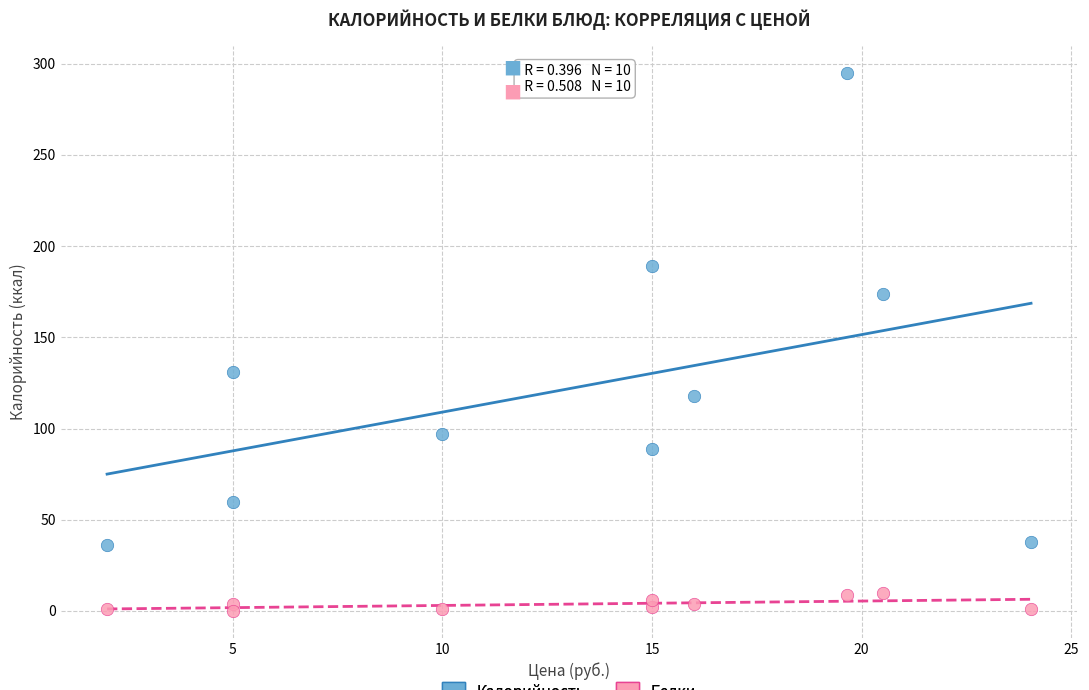

Which series contains the lowest Y value?

Белки